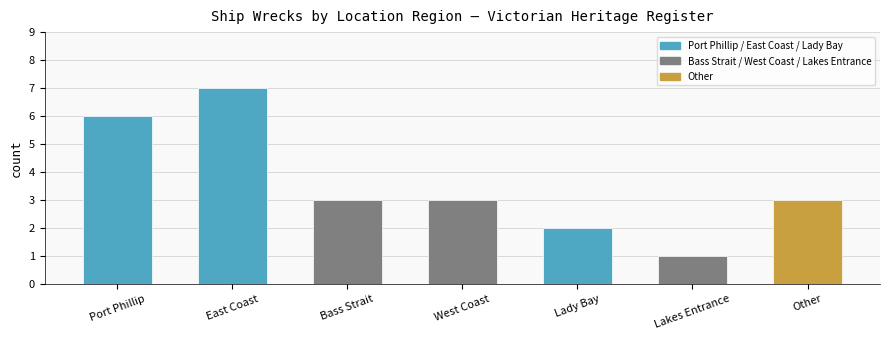

What is the sum of the values at Bass Strait and West Coast?

6